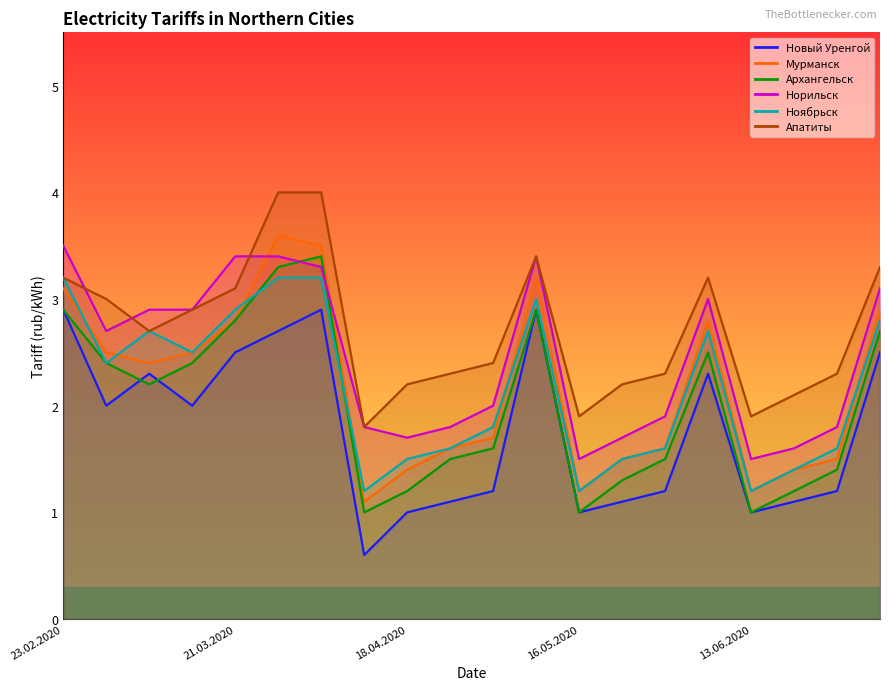

How many categories are shown in the chart?

20